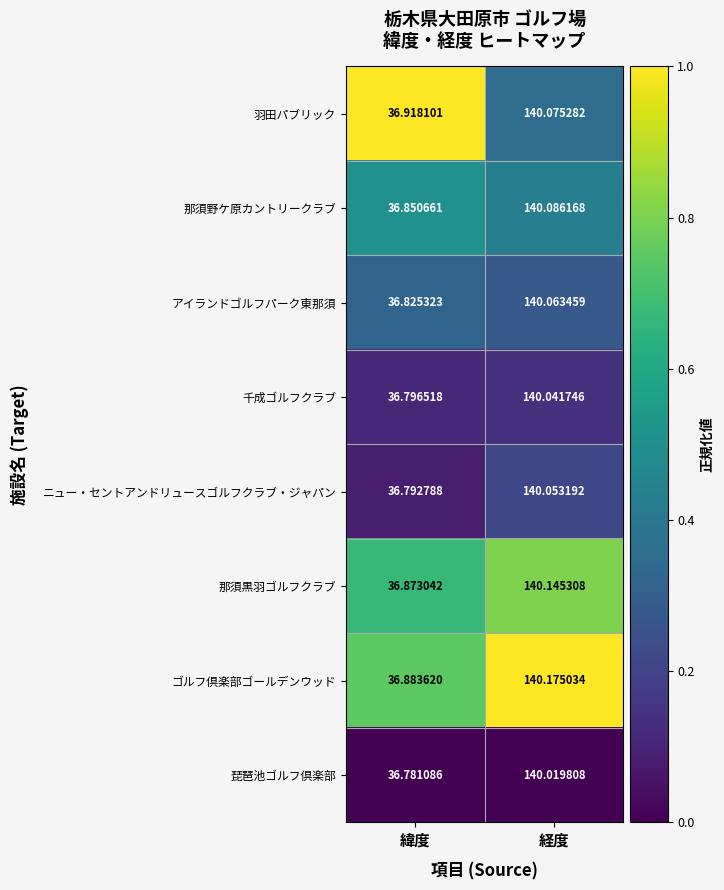

What is the difference between the highest and lowest values at 緯度?

0.1